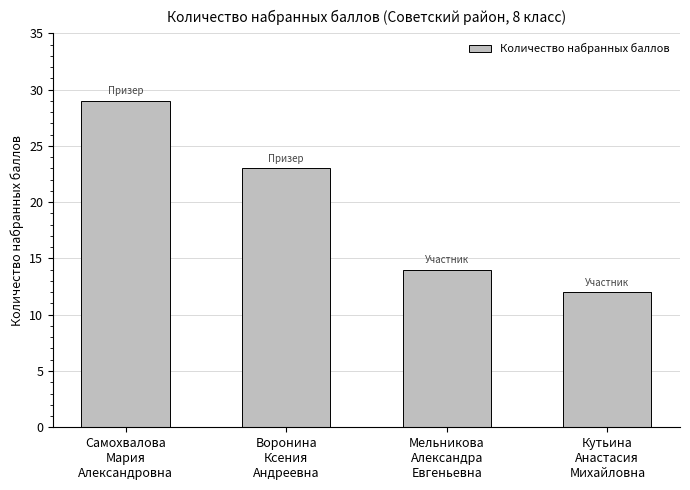

What is the greatest value displayed?

29